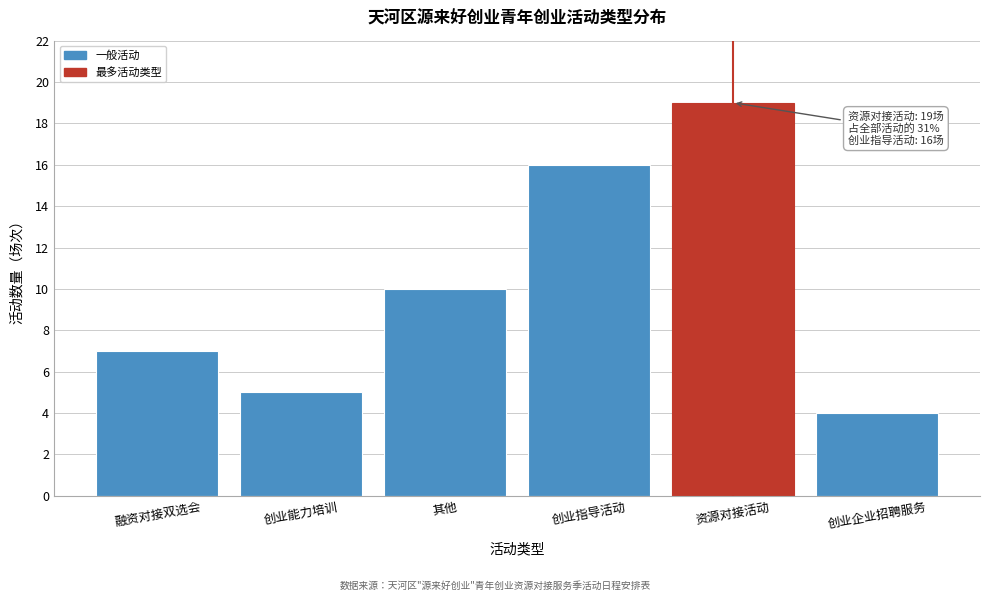

Reading right to left, extract all data points from this chart.

4	19	16	10	5	7